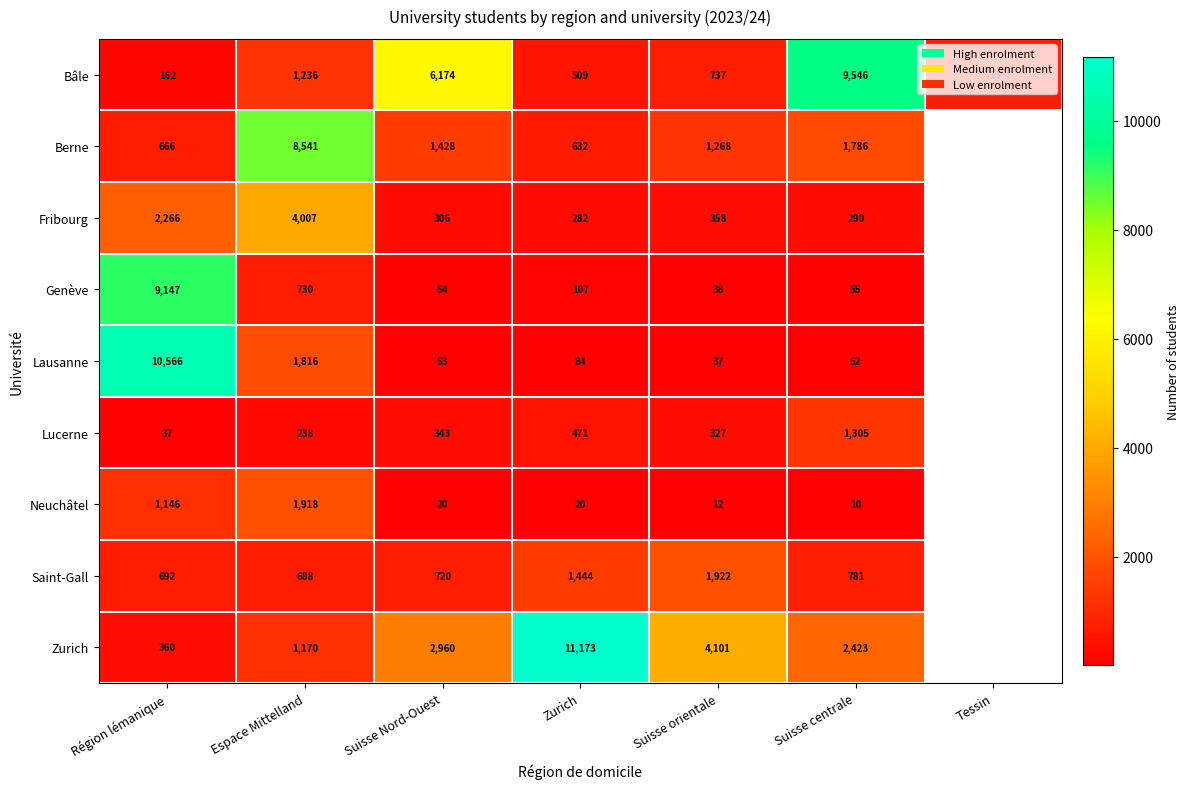

Between Espace Mittelland and Zurich, which series saw the biggest shift?

Zurich